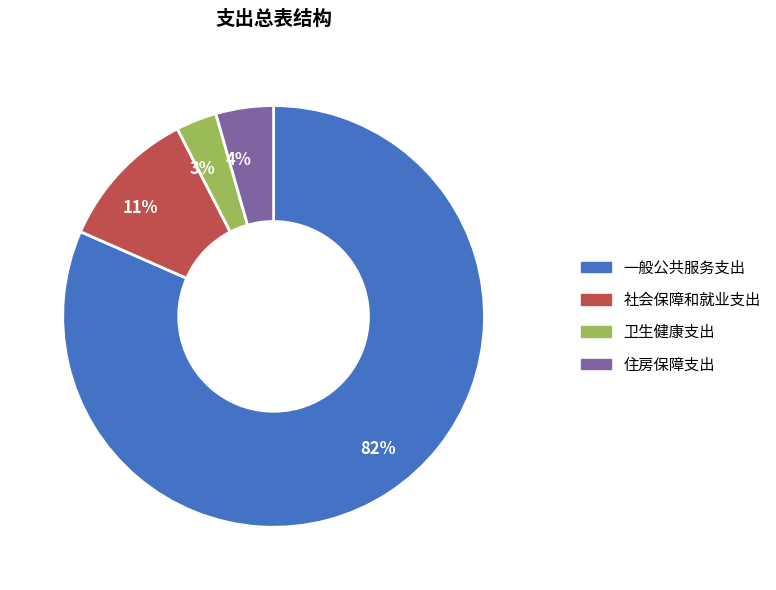

Does any single category account for the majority?

Yes